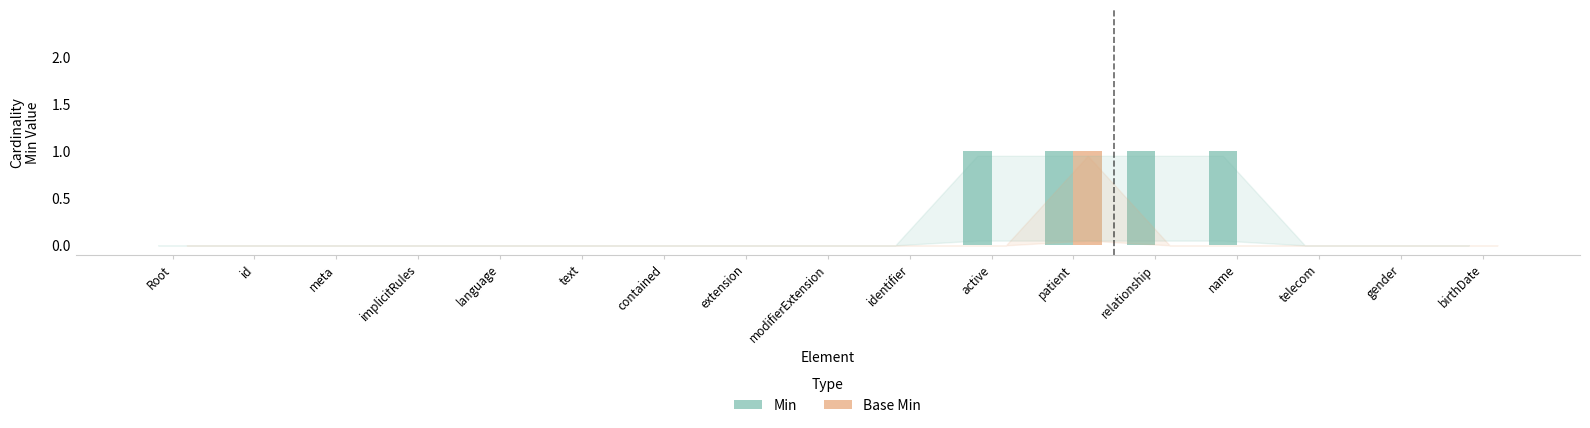

At which label does Base Min reach its peak?

patient